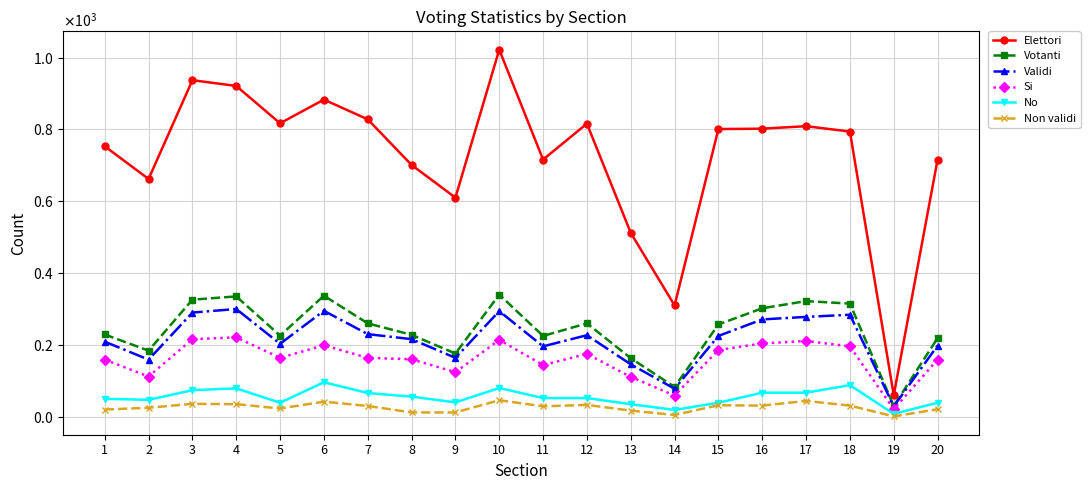

What is the greatest value displayed?

1022